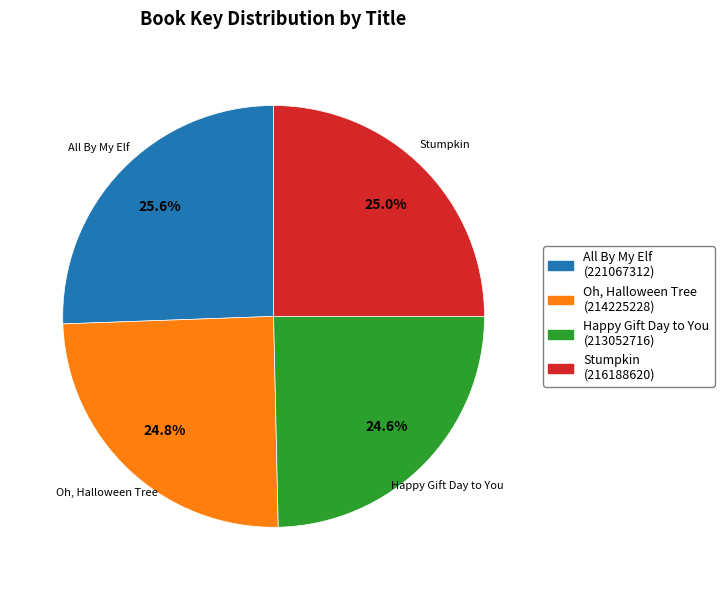

How many segments does this pie chart have?

4